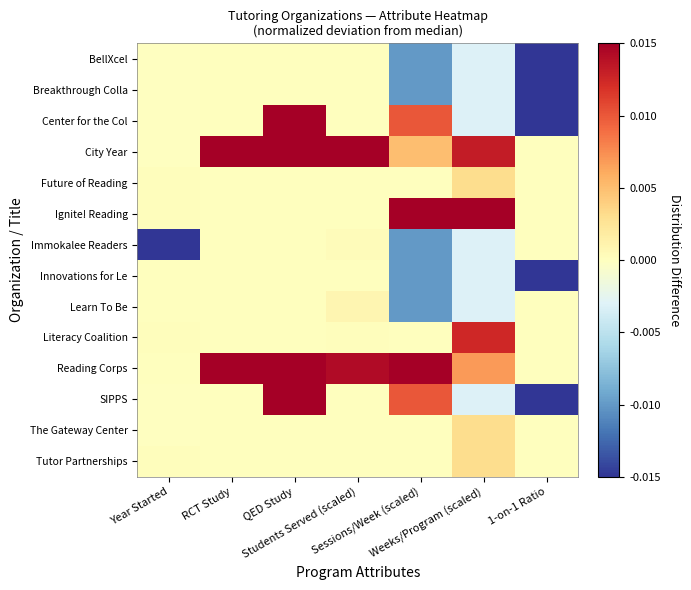

List the series in order of their peak value, highest first.

Center for the Col, City Year, Ignite! Reading, Reading Corps, SIPPS, Literacy Coalition, Future of Reading, The Gateway Center, Tutor Partnerships, Learn To Be, Immokalee Readers, Innovations for Le, BellXcel, Breakthrough Colla